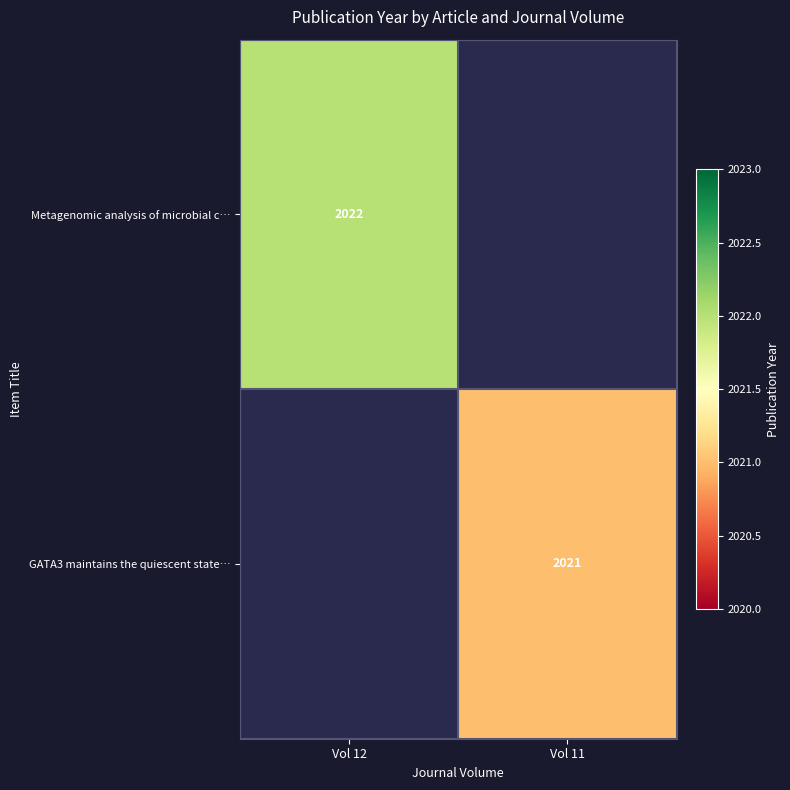

Between Vol 11 and Vol 12, which is larger?

Vol 12